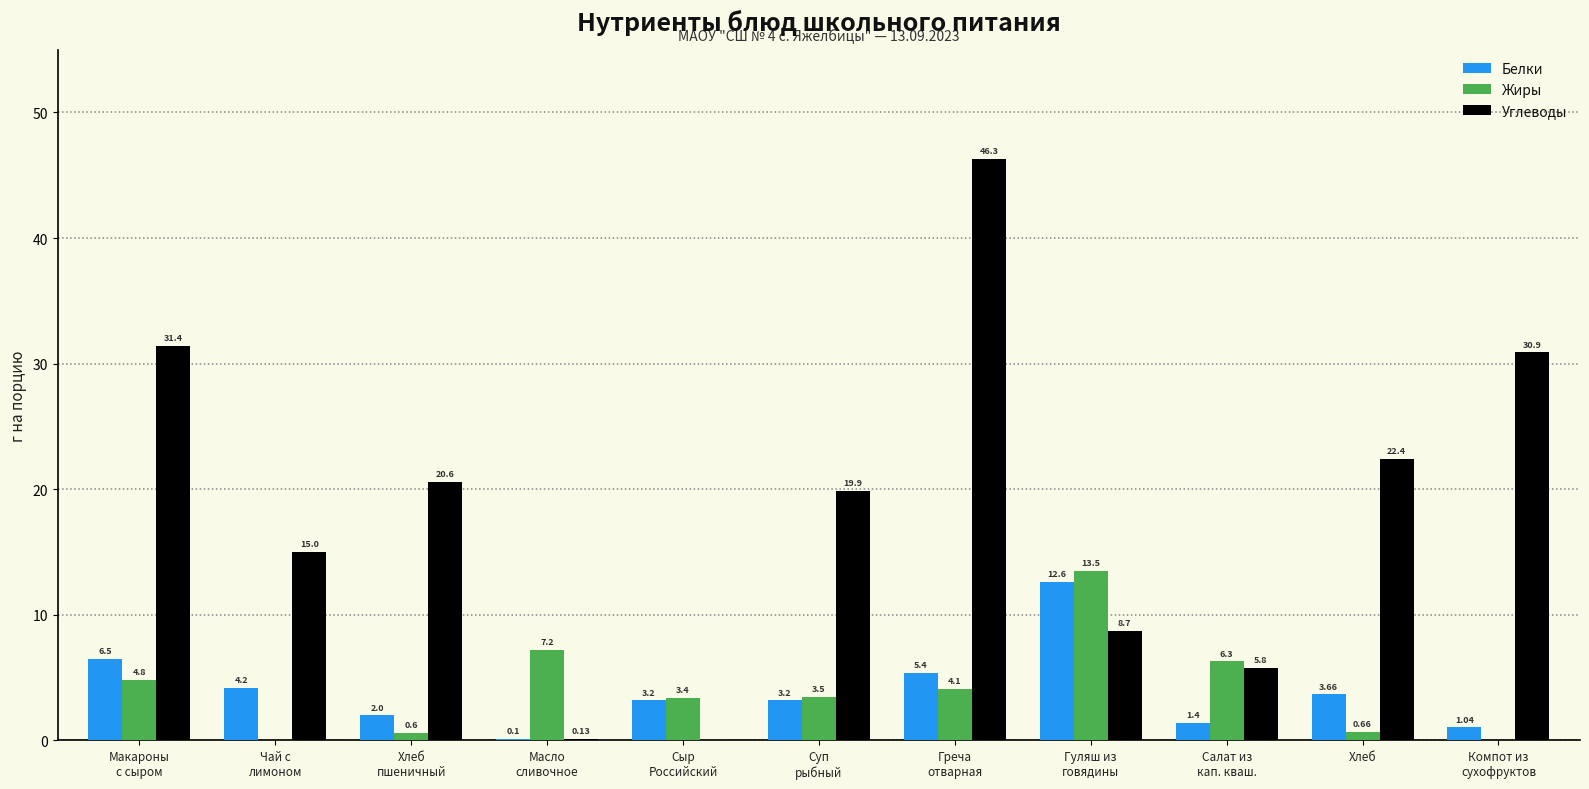

At which category is the sum across all series the highest?

Греча
отварная